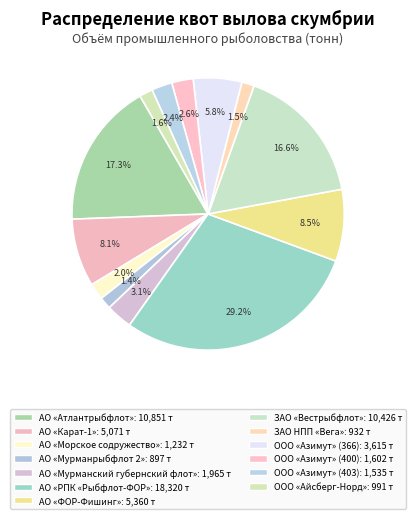

Rank the categories by value from lowest to highest.

АО «Мурманрыбфлот 2», ЗАО НПП «Вега», ООО «Айсберг-Норд», АО «Морское содружество», ООО «Азимут» (403), ООО «Азимут» (400), АО «Мурманский губернский флот», ООО «Азимут» (366), АО «Карат-1», АО «ФОР-Фишинг», ЗАО «Вестрыбфлот», АО «Атлантрыбфлот», АО «РПК «Рыбфлот-ФОР»